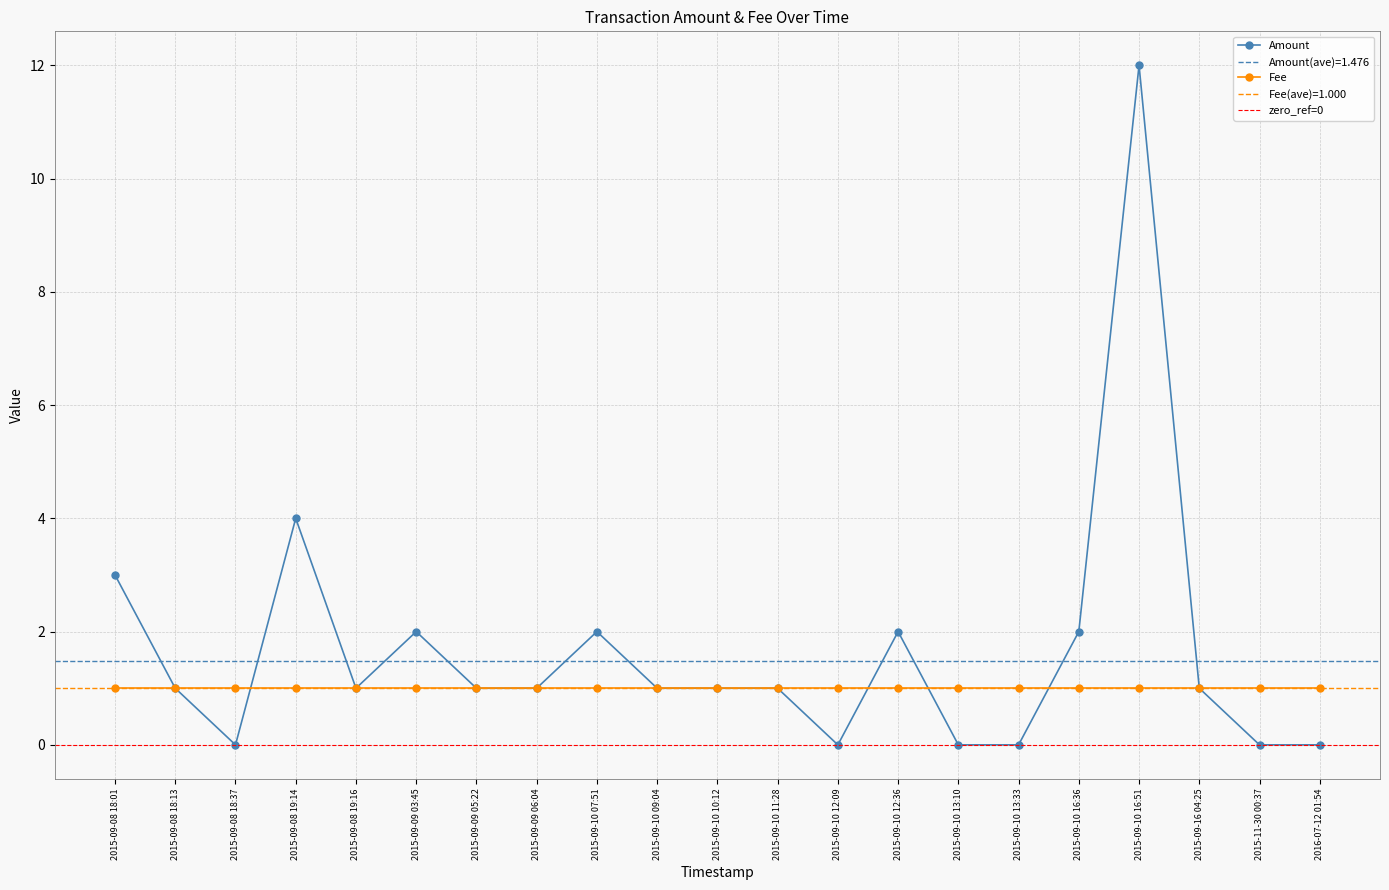

What is the sum of all values?

35